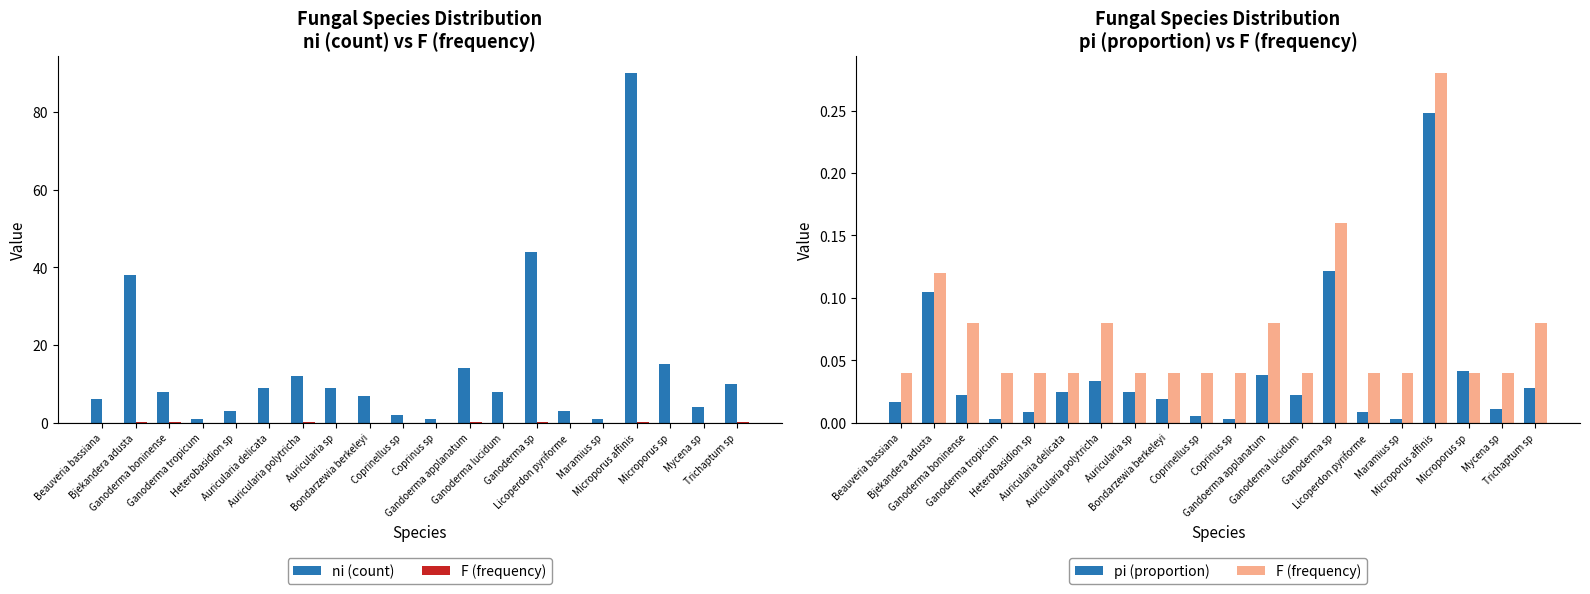

Which has a higher value, Bondarzewia berkeleyi or Trichaptum sp?

Trichaptum sp